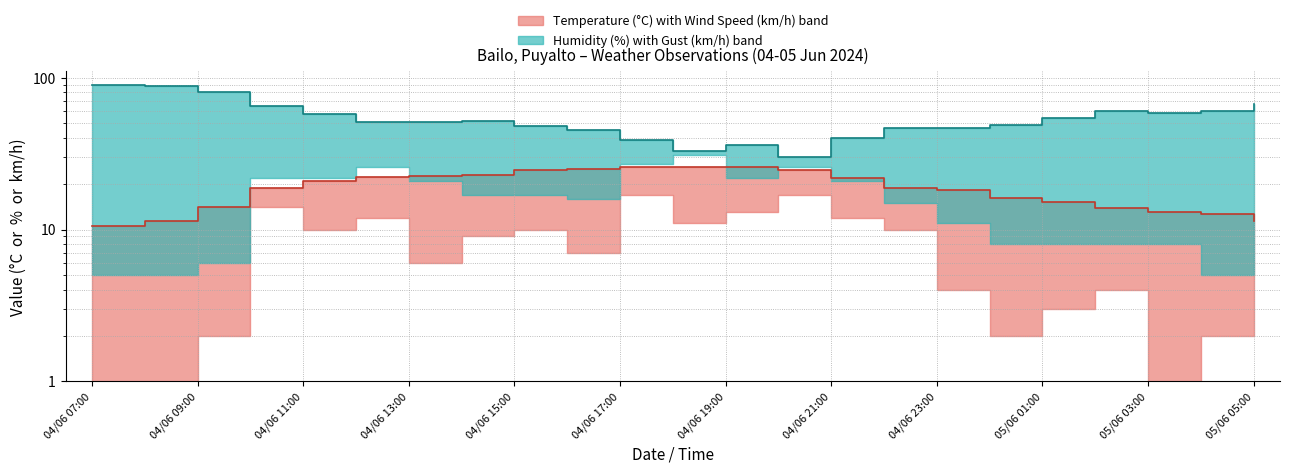

How many lines are shown in the chart?

2